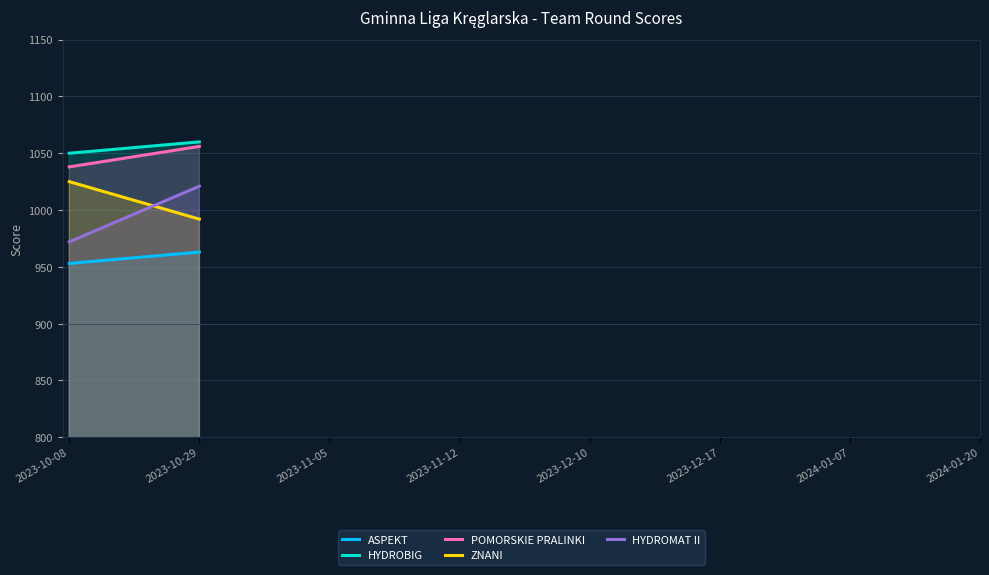

At 2023-10-08, list the series in order from largest to smallest.

HYDROBIG, POMORSKIE PRALINKI, ZNANI, HYDROMAT II, ASPEKT